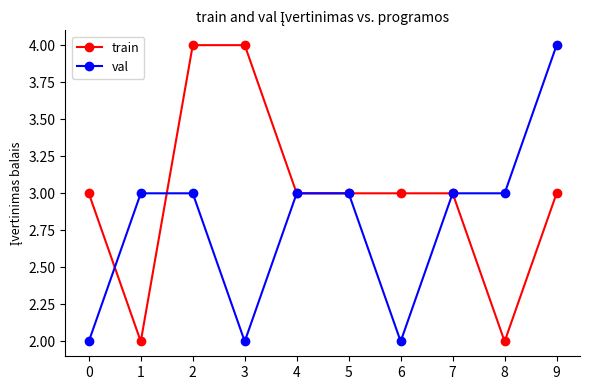

Is it true that val equals 2 at 6?

True